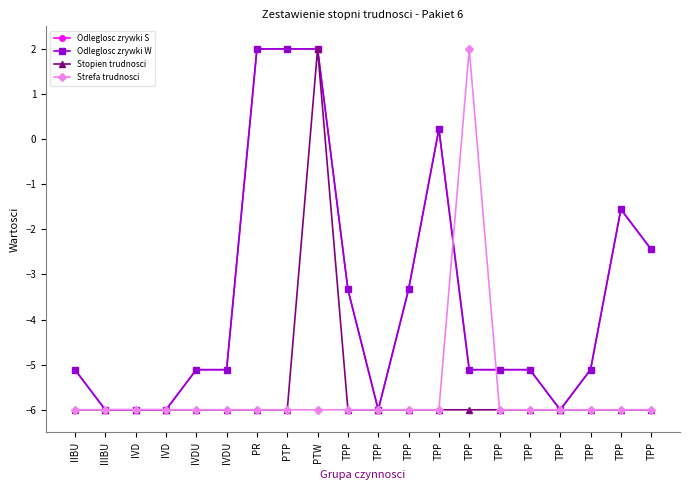

At which category is the sum across all series the highest?

PTW